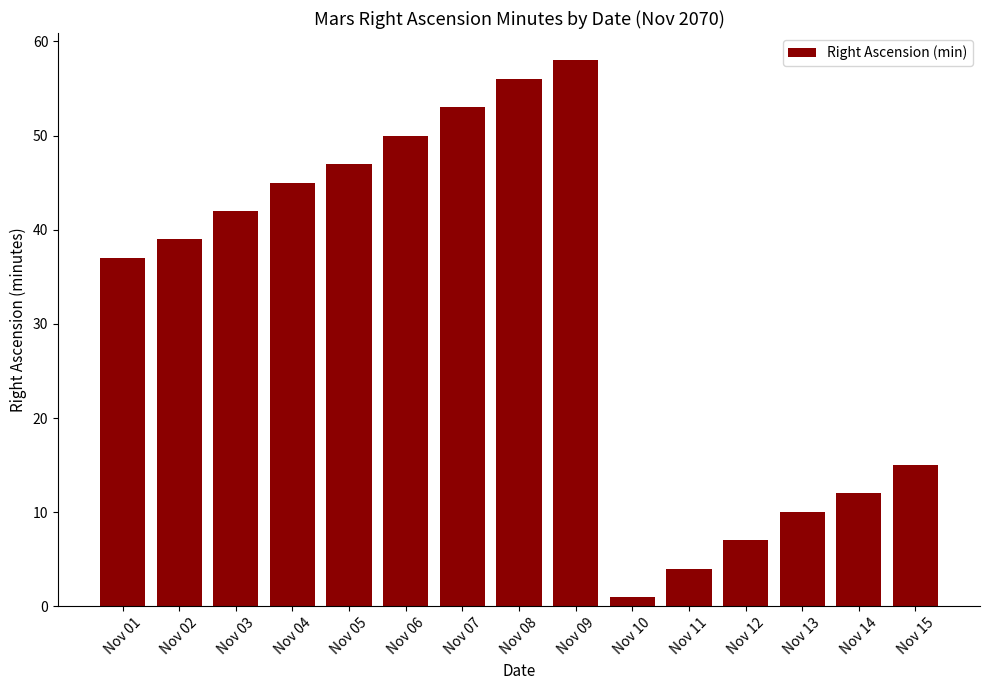

Read the value at Nov 02.

39